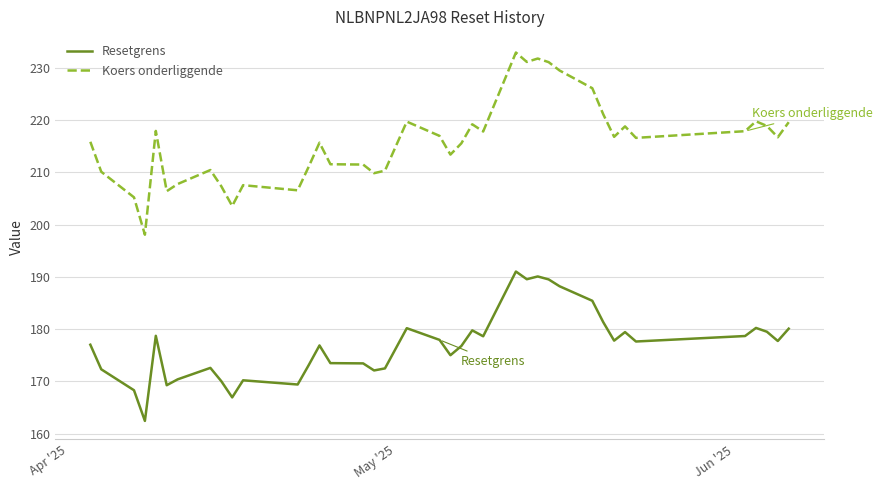

Which series has the largest total across all categories?

Koers onderliggende